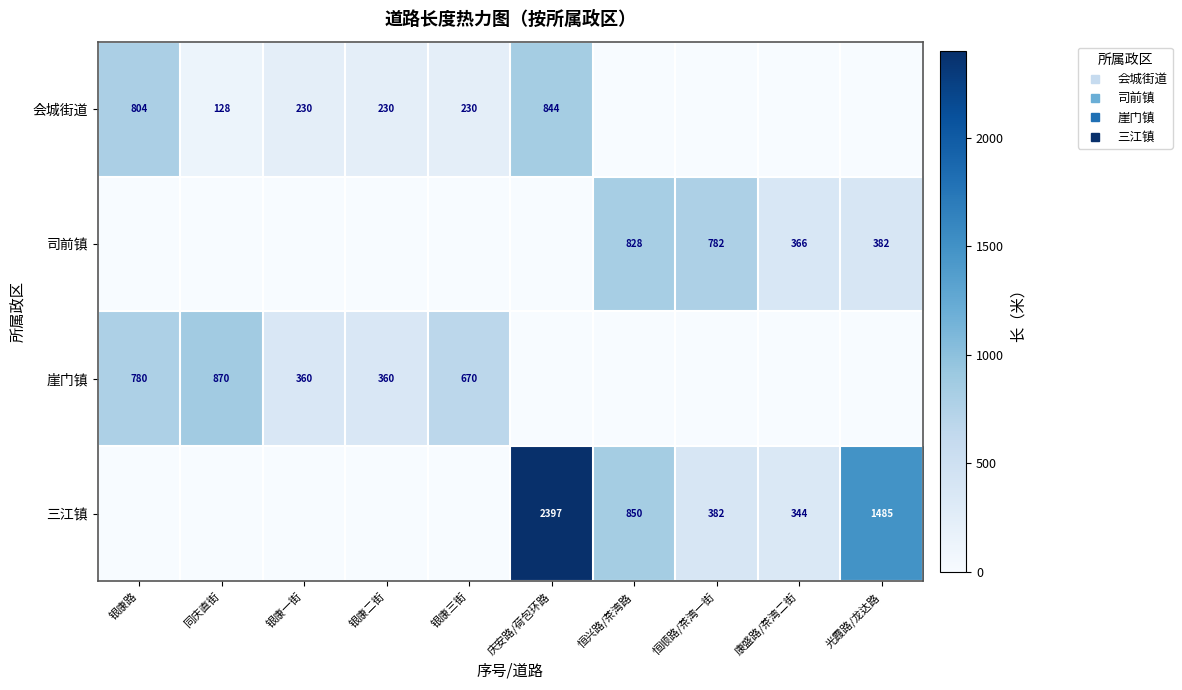

True or false: 司前镇 has a value of 0 at 银康二街.

True